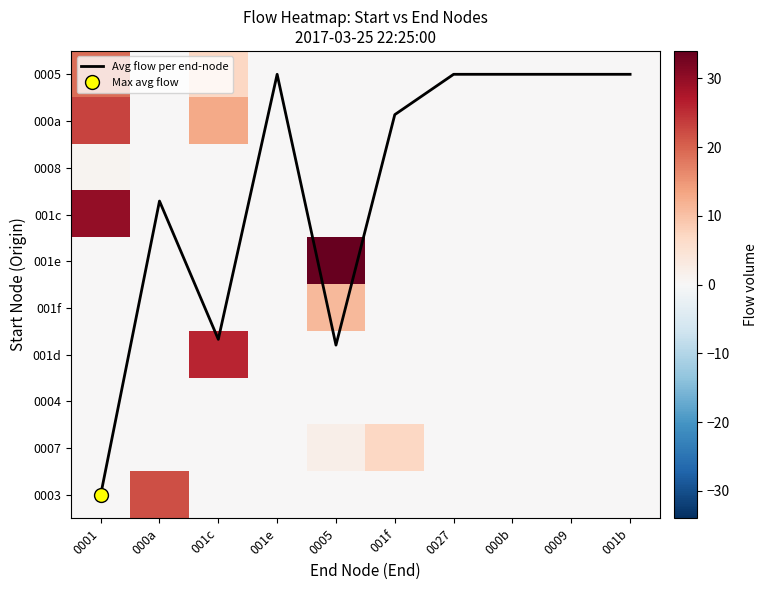

Which series has the largest total across all categories?

000a